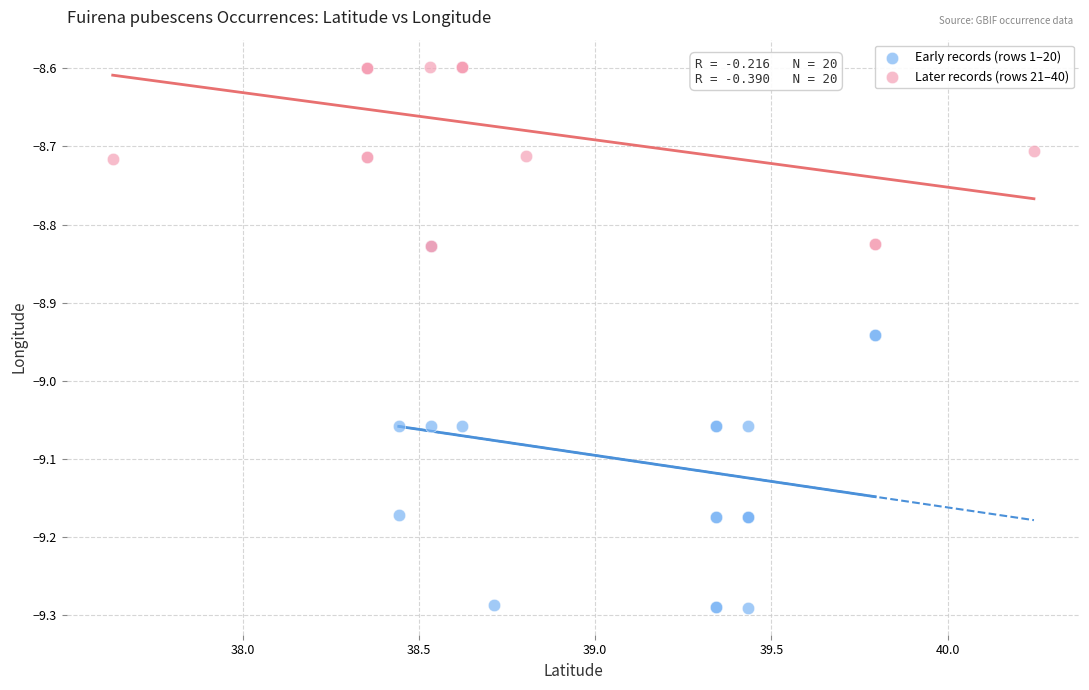

Which series reaches the maximum Y coordinate?

Later records (rows 21–40)